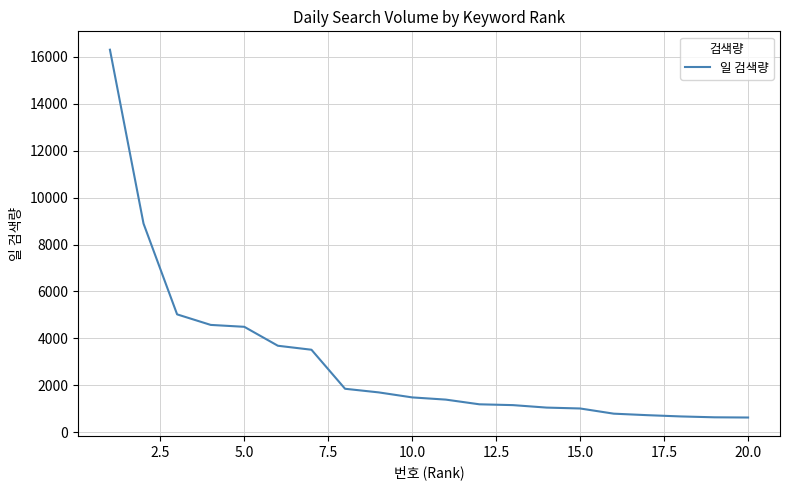

What is the average value?

3040